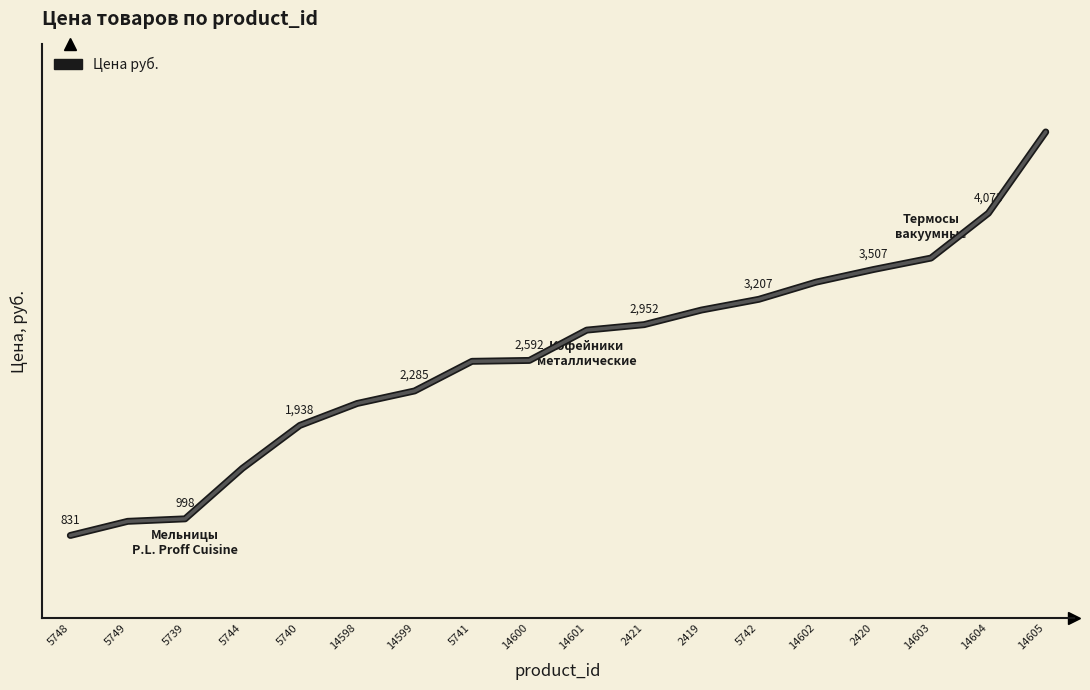

Does the chart have visible grid lines?

No